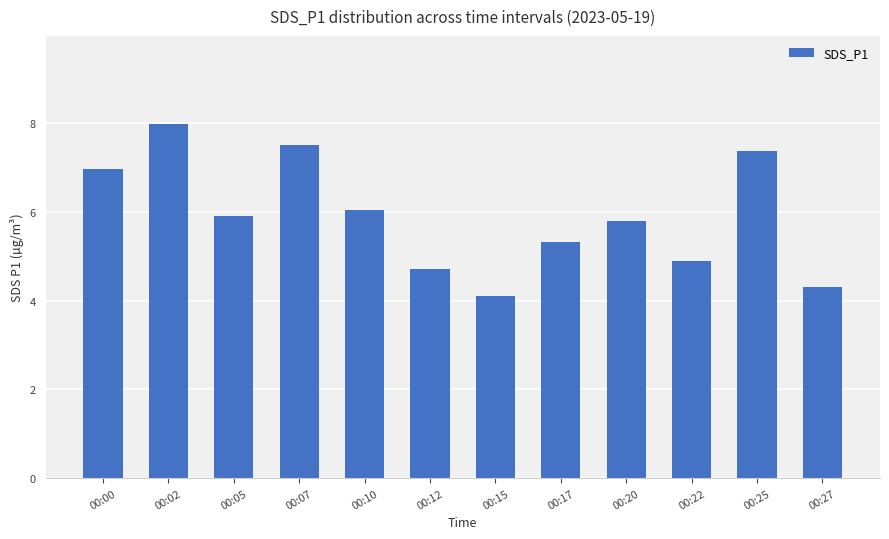

Reading left to right, extract all data points from this chart.

00:00=7.0	00:02=8.0	00:05=5.9	00:07=7.5	00:10=6.0	00:12=4.7	00:15=4.1	00:17=5.3	00:20=5.8	00:22=4.9	00:25=7.4	00:27=4.3